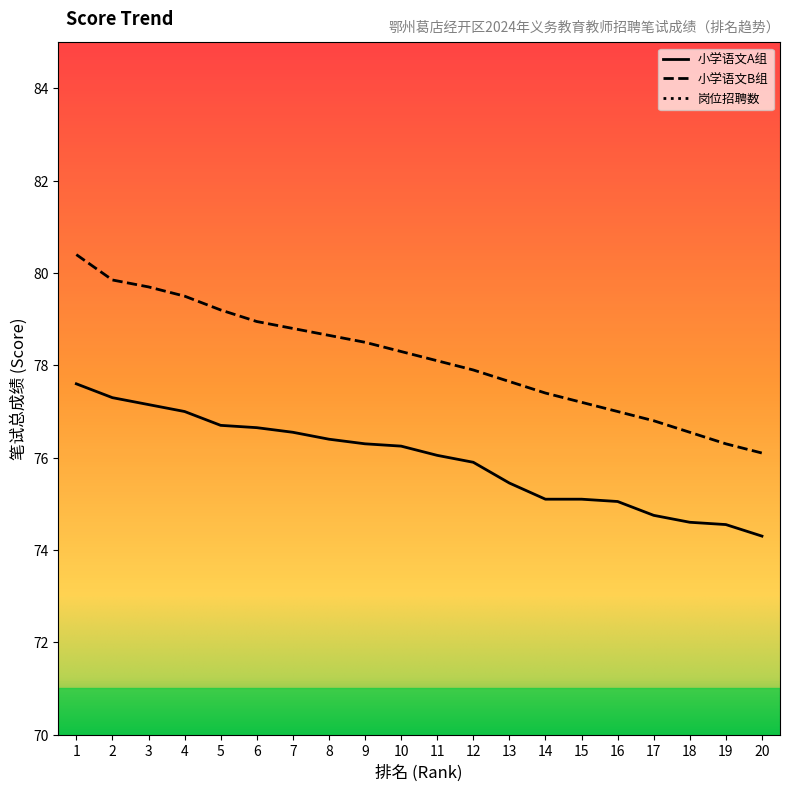

True or false: 小学语文B组 and 小学语文A组 intersect in this chart.

False